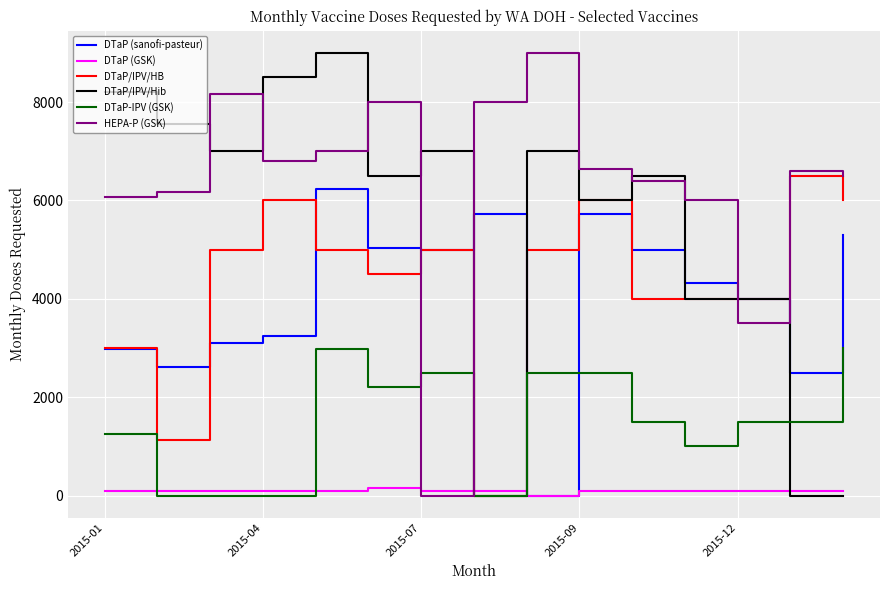

What is the maximum value for DTaP-IPV (GSK)?

3000